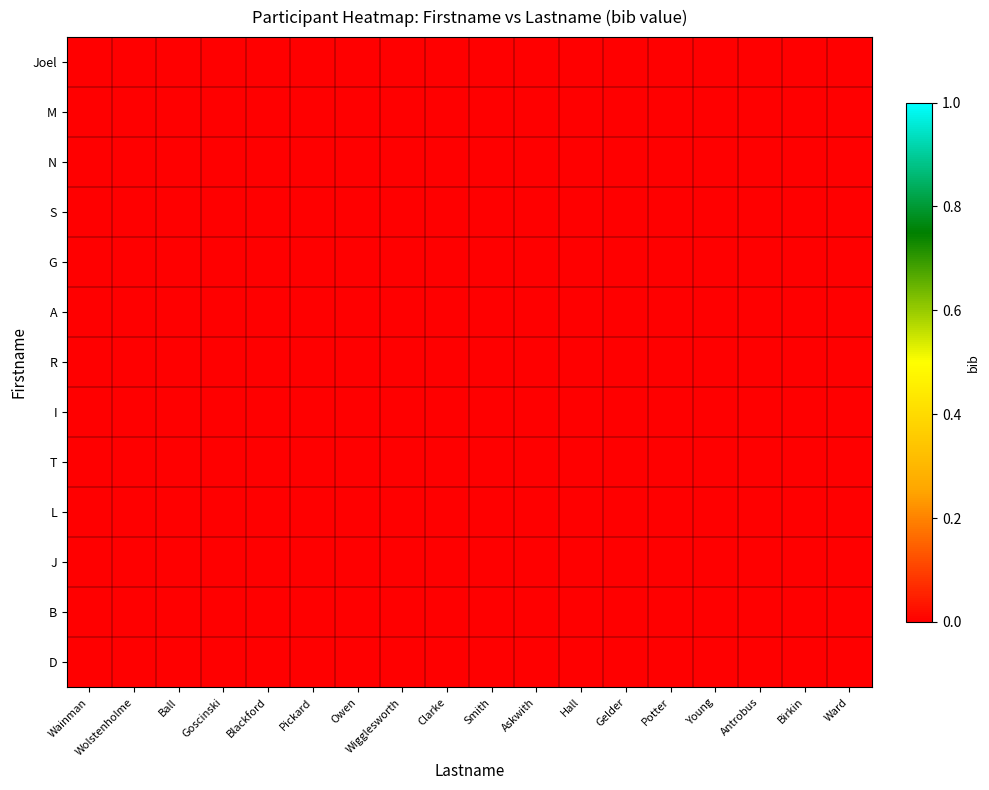

Reading left to right, what are all the values shown in this chart?

Joel: Wainman=0.0	Wolstenholme=0.0	Ball=0.0	Goscinski=0.0	Blackford=0.0	Pickard=0.0	Owen=0.0	Wigglesworth=0.0	Clarke=0.0	Smith=0.0	Askwith=0.0	Hall=0.0	Gelder=0.0	Potter=0.0	Young=0.0	Antrobus=0.0	Birkin=0.0	Ward=0.0
M: Wainman=0.0	Wolstenholme=0.0	Ball=0.0	Goscinski=0.0	Blackford=0.0	Pickard=0.0	Owen=0.0	Wigglesworth=0.0	Clarke=0.0	Smith=0.0	Askwith=0.0	Hall=0.0	Gelder=0.0	Potter=0.0	Young=0.0	Antrobus=0.0	Birkin=0.0	Ward=0.0
N: Wainman=0.0	Wolstenholme=0.0	Ball=0.0	Goscinski=0.0	Blackford=0.0	Pickard=0.0	Owen=0.0	Wigglesworth=0.0	Clarke=0.0	Smith=0.0	Askwith=0.0	Hall=0.0	Gelder=0.0	Potter=0.0	Young=0.0	Antrobus=0.0	Birkin=0.0	Ward=0.0
S: Wainman=0.0	Wolstenholme=0.0	Ball=0.0	Goscinski=0.0	Blackford=0.0	Pickard=0.0	Owen=0.0	Wigglesworth=0.0	Clarke=0.0	Smith=0.0	Askwith=0.0	Hall=0.0	Gelder=0.0	Potter=0.0	Young=0.0	Antrobus=0.0	Birkin=0.0	Ward=0.0
G: Wainman=0.0	Wolstenholme=0.0	Ball=0.0	Goscinski=0.0	Blackford=0.0	Pickard=0.0	Owen=0.0	Wigglesworth=0.0	Clarke=0.0	Smith=0.0	Askwith=0.0	Hall=0.0	Gelder=0.0	Potter=0.0	Young=0.0	Antrobus=0.0	Birkin=0.0	Ward=0.0
A: Wainman=0.0	Wolstenholme=0.0	Ball=0.0	Goscinski=0.0	Blackford=0.0	Pickard=0.0	Owen=0.0	Wigglesworth=0.0	Clarke=0.0	Smith=0.0	Askwith=0.0	Hall=0.0	Gelder=0.0	Potter=0.0	Young=0.0	Antrobus=0.0	Birkin=0.0	Ward=0.0
R: Wainman=0.0	Wolstenholme=0.0	Ball=0.0	Goscinski=0.0	Blackford=0.0	Pickard=0.0	Owen=0.0	Wigglesworth=0.0	Clarke=0.0	Smith=0.0	Askwith=0.0	Hall=0.0	Gelder=0.0	Potter=0.0	Young=0.0	Antrobus=0.0	Birkin=0.0	Ward=0.0
I: Wainman=0.0	Wolstenholme=0.0	Ball=0.0	Goscinski=0.0	Blackford=0.0	Pickard=0.0	Owen=0.0	Wigglesworth=0.0	Clarke=0.0	Smith=0.0	Askwith=0.0	Hall=0.0	Gelder=0.0	Potter=0.0	Young=0.0	Antrobus=0.0	Birkin=0.0	Ward=0.0
T: Wainman=0.0	Wolstenholme=0.0	Ball=0.0	Goscinski=0.0	Blackford=0.0	Pickard=0.0	Owen=0.0	Wigglesworth=0.0	Clarke=0.0	Smith=0.0	Askwith=0.0	Hall=0.0	Gelder=0.0	Potter=0.0	Young=0.0	Antrobus=0.0	Birkin=0.0	Ward=0.0
L: Wainman=0.0	Wolstenholme=0.0	Ball=0.0	Goscinski=0.0	Blackford=0.0	Pickard=0.0	Owen=0.0	Wigglesworth=0.0	Clarke=0.0	Smith=0.0	Askwith=0.0	Hall=0.0	Gelder=0.0	Potter=0.0	Young=0.0	Antrobus=0.0	Birkin=0.0	Ward=0.0
J: Wainman=0.0	Wolstenholme=0.0	Ball=0.0	Goscinski=0.0	Blackford=0.0	Pickard=0.0	Owen=0.0	Wigglesworth=0.0	Clarke=0.0	Smith=0.0	Askwith=0.0	Hall=0.0	Gelder=0.0	Potter=0.0	Young=0.0	Antrobus=0.0	Birkin=0.0	Ward=0.0
B: Wainman=0.0	Wolstenholme=0.0	Ball=0.0	Goscinski=0.0	Blackford=0.0	Pickard=0.0	Owen=0.0	Wigglesworth=0.0	Clarke=0.0	Smith=0.0	Askwith=0.0	Hall=0.0	Gelder=0.0	Potter=0.0	Young=0.0	Antrobus=0.0	Birkin=0.0	Ward=0.0
D: Wainman=0.0	Wolstenholme=0.0	Ball=0.0	Goscinski=0.0	Blackford=0.0	Pickard=0.0	Owen=0.0	Wigglesworth=0.0	Clarke=0.0	Smith=0.0	Askwith=0.0	Hall=0.0	Gelder=0.0	Potter=0.0	Young=0.0	Antrobus=0.0	Birkin=0.0	Ward=0.0